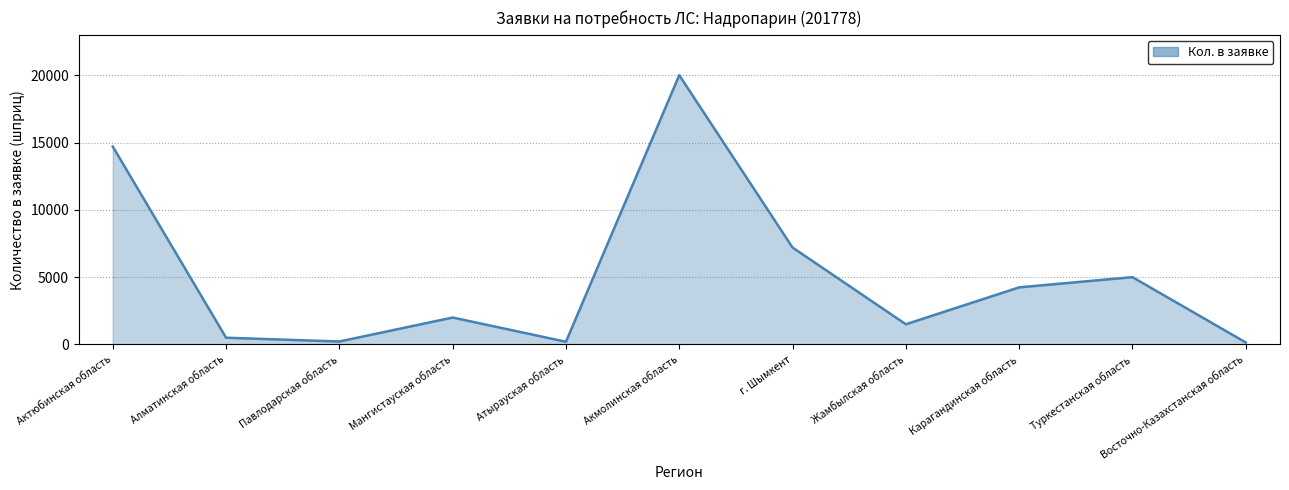

Rank the categories by value from lowest to highest.

Восточно-Казахстанская область, Атырауская область, Павлодарская область, Алматинская область, Жамбылская область, Мангистауская область, Карагандинская область, Туркестанская область, г. Шымкент, Актюбинская область, Акмолинская область